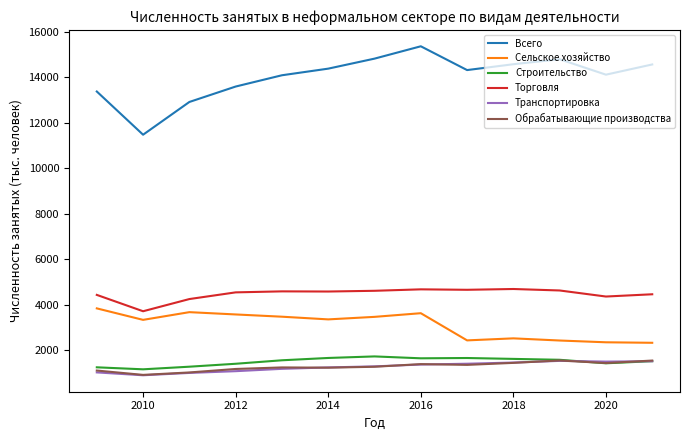

What is the greatest value displayed?

15370